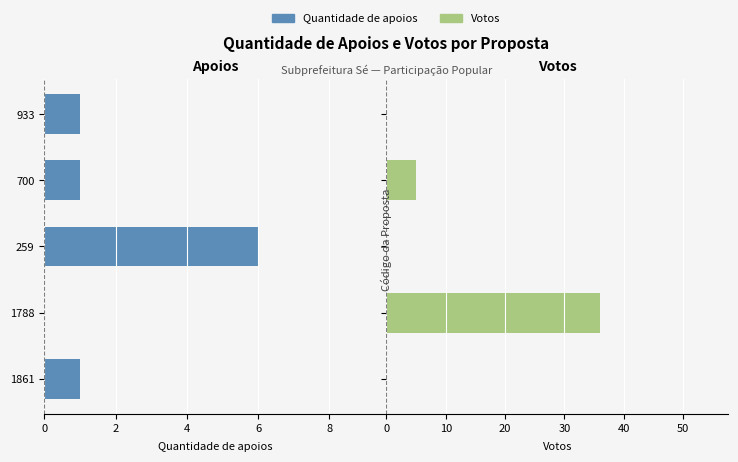

What is the maximum value for Quantidade de apoios?

6